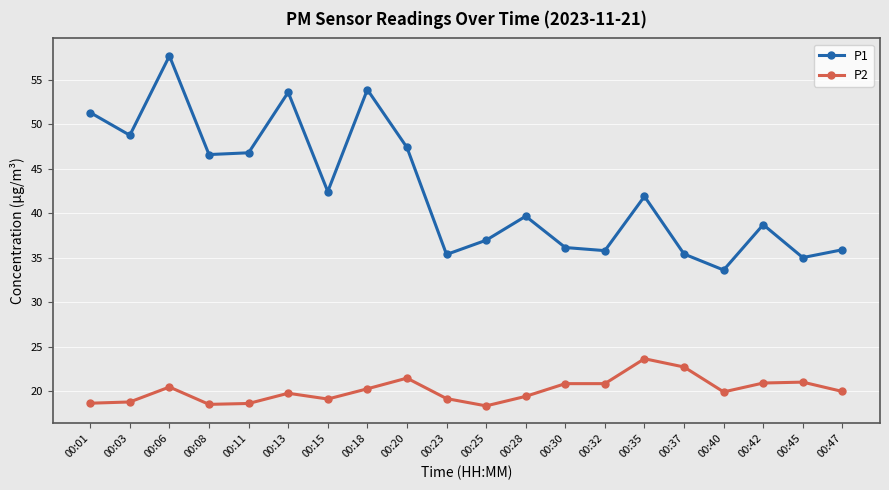

Between 00:28 and 00:35, which series saw the biggest shift?

P2